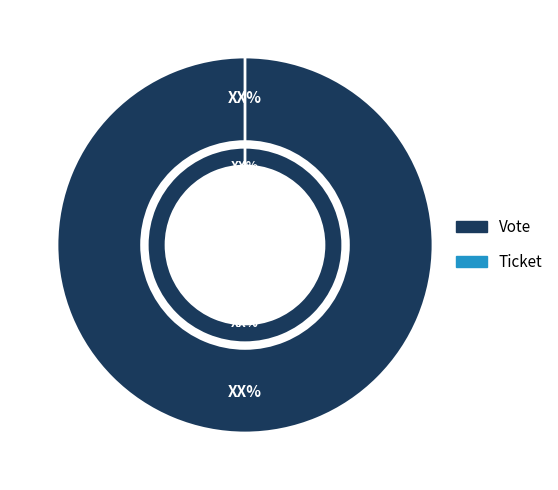

What is the largest slice in the pie chart?

Vote